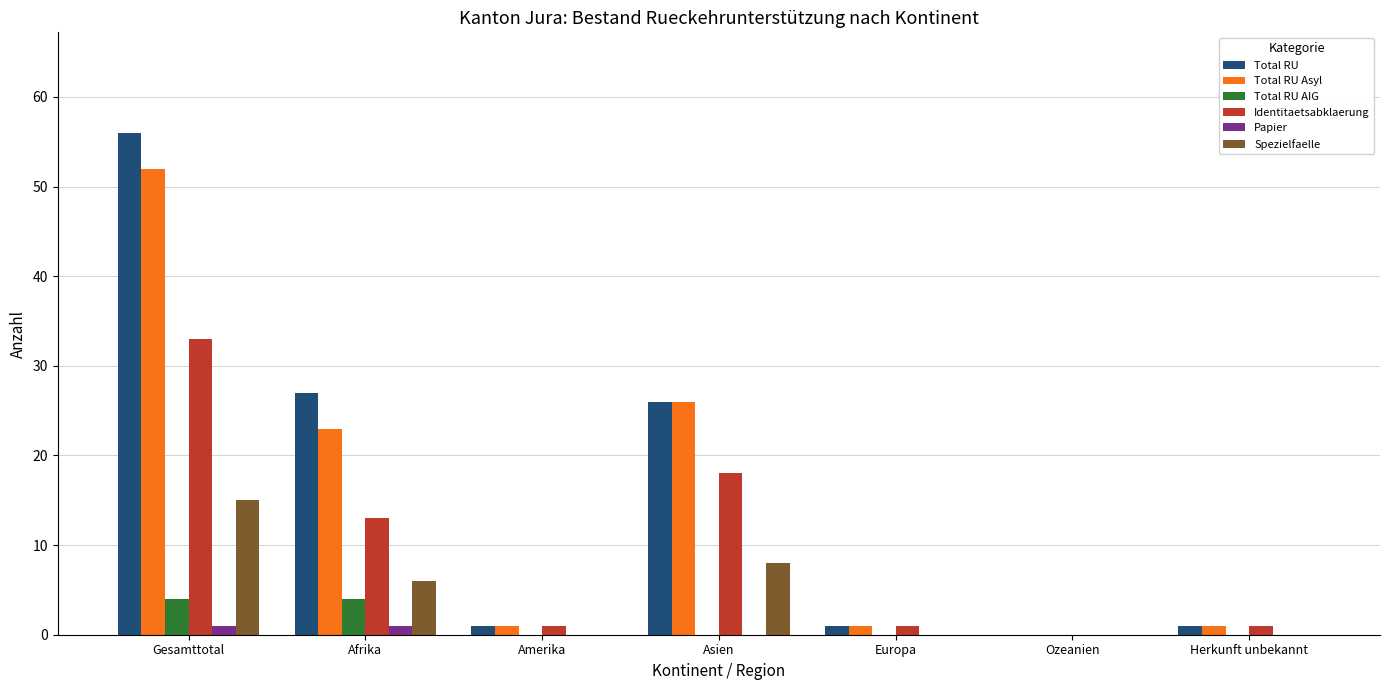

Is it true that Spezielfaelle equals 2 at Asien?

False